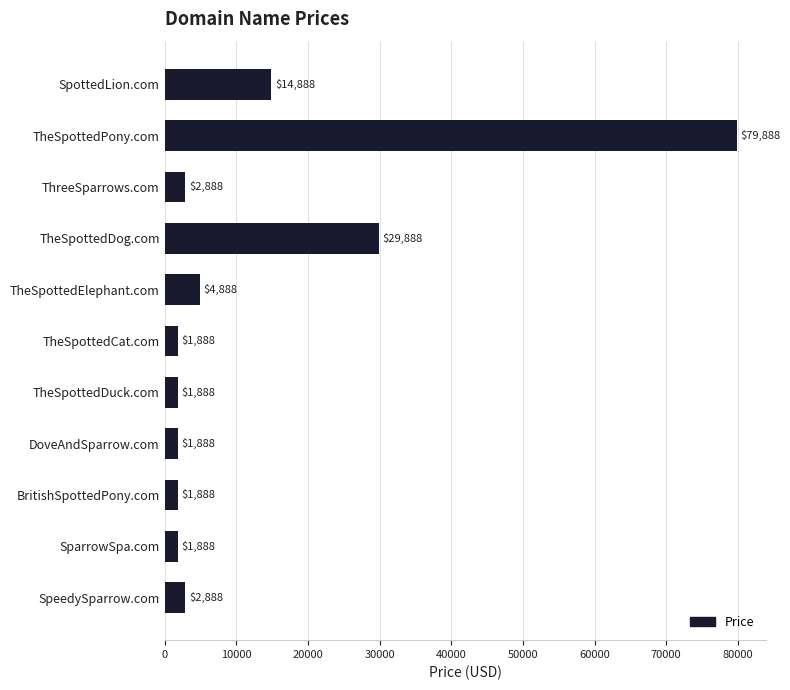

What is the average value?

13161